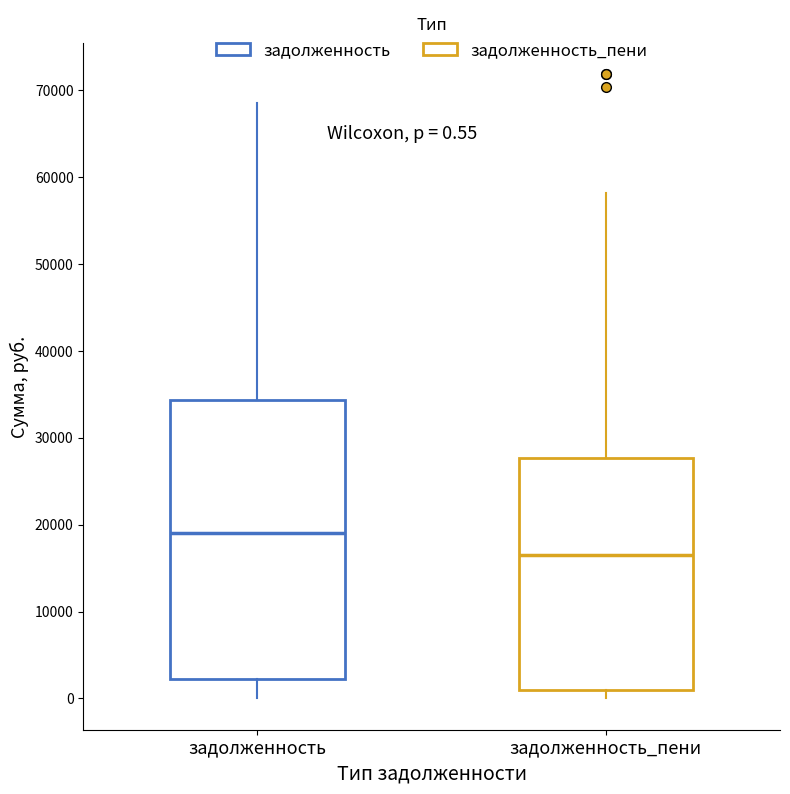

Comparing the boxes themselves (not the whiskers), which one is the tallest?

задолженность